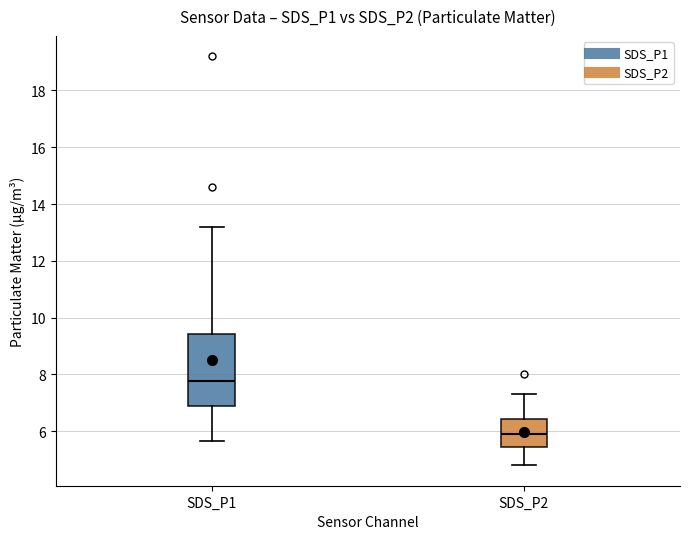

Comparing the boxes themselves (not the whiskers), which one is the tallest?

SDS_P1